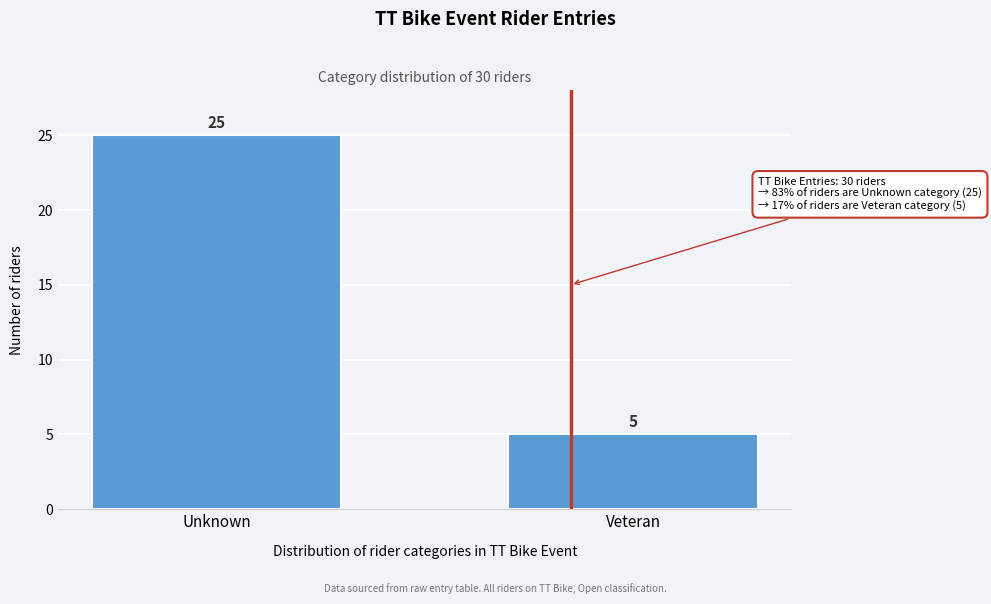

Reading right to left, extract all data points from this chart.

5	25